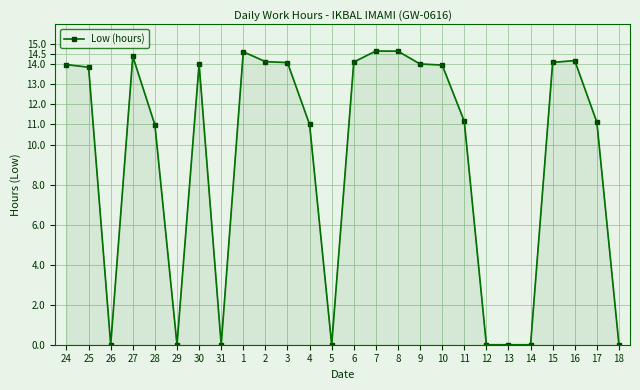

True or false: the data shows -9.5 at 12.

False